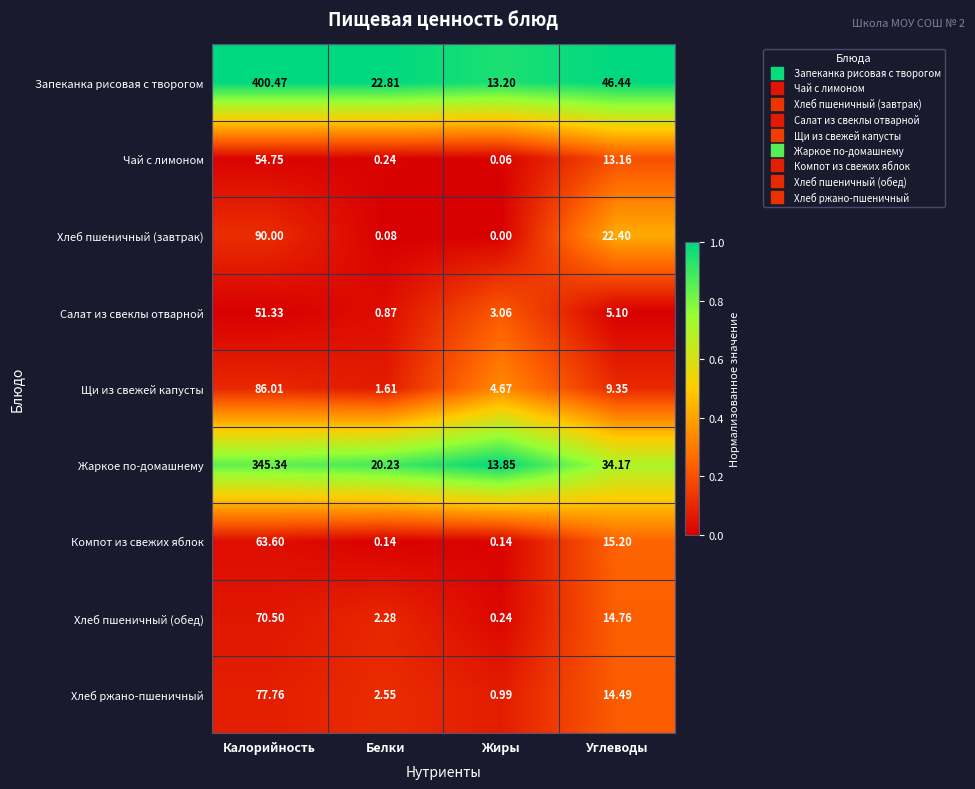

Rank the series by their maximum value, from highest to lowest.

Запеканка рисовая с творогом, Жаркое по-домашнему, Хлеб пшеничный (завтрак), Щи из свежей капусты, Хлеб ржано-пшеничный, Хлеб пшеничный (обед), Компот из свежих яблок, Чай с лимоном, Салат из свеклы отварной